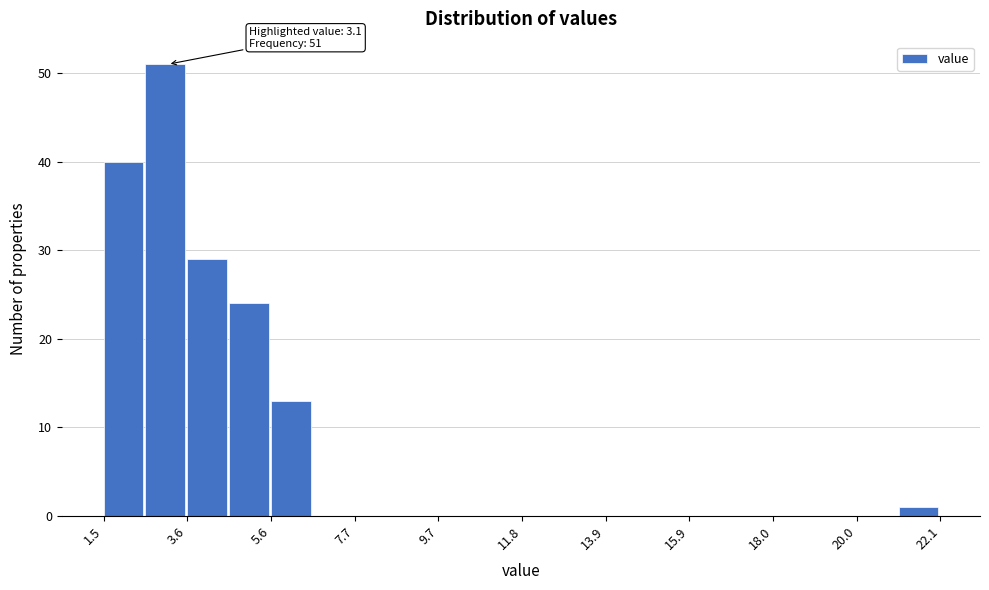

Read against the x-axis, roughly where is the centre of the tallest bar?

3.0